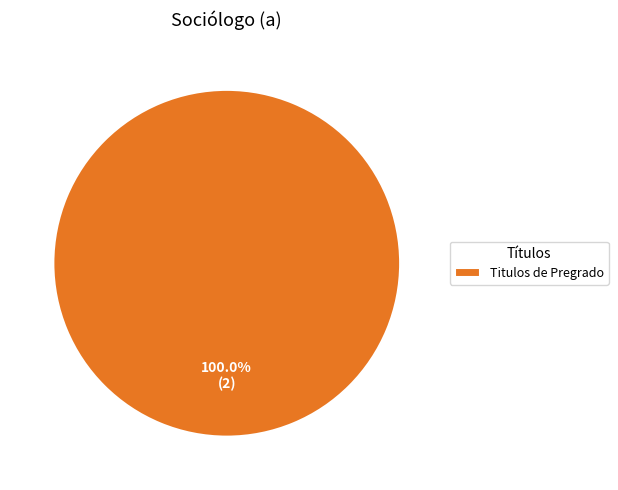

Which category accounts for the majority?

Titulos de Pregrado